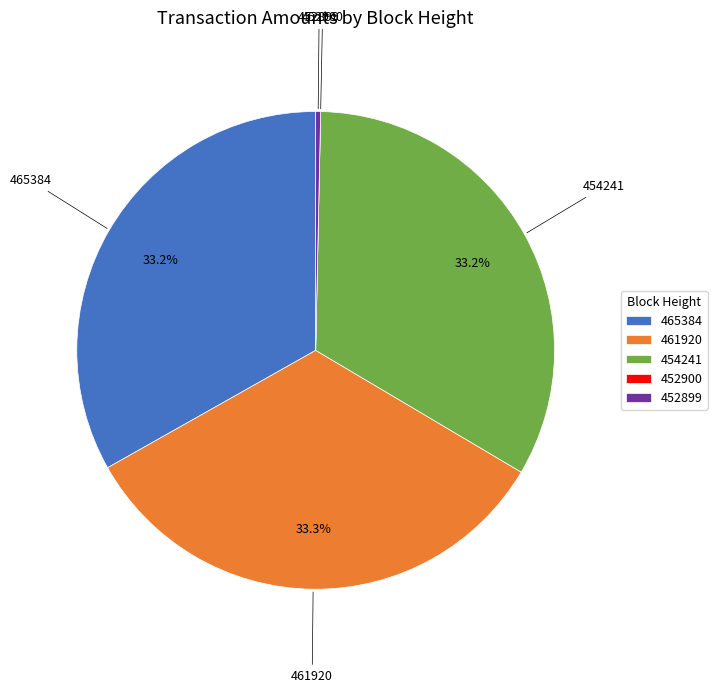

To the nearest percent, what portion does 465384 represent?

33%